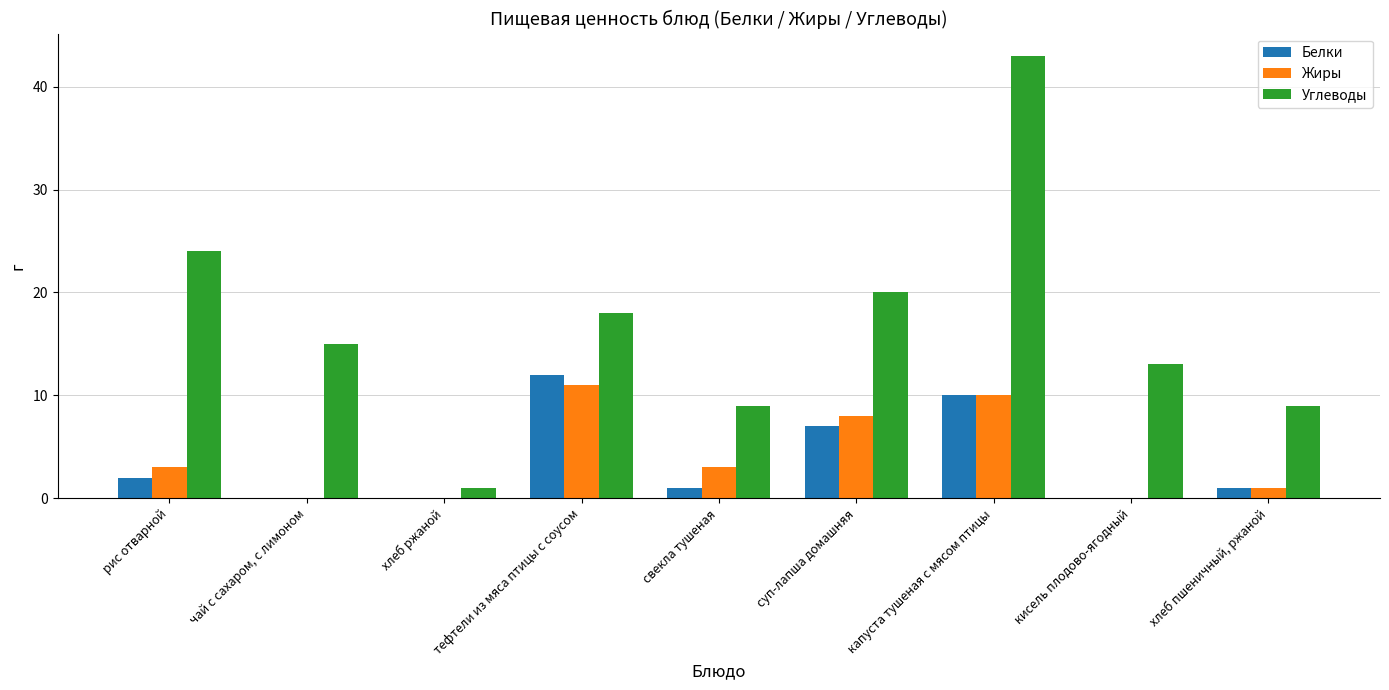

What is the maximum value shown in the chart?

43